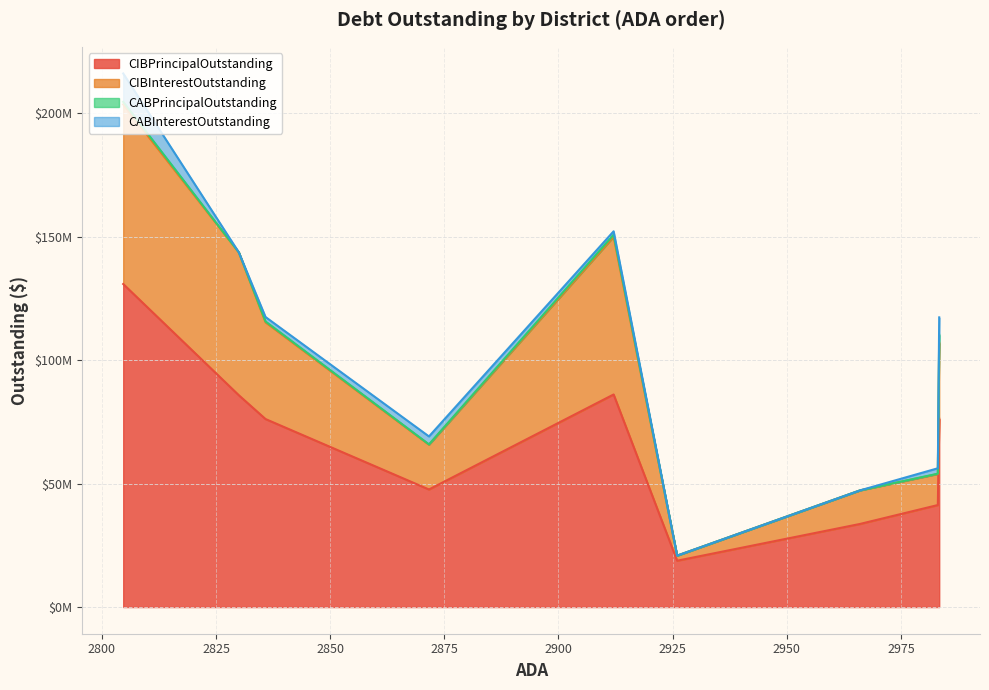

How many lines are shown in the chart?

4